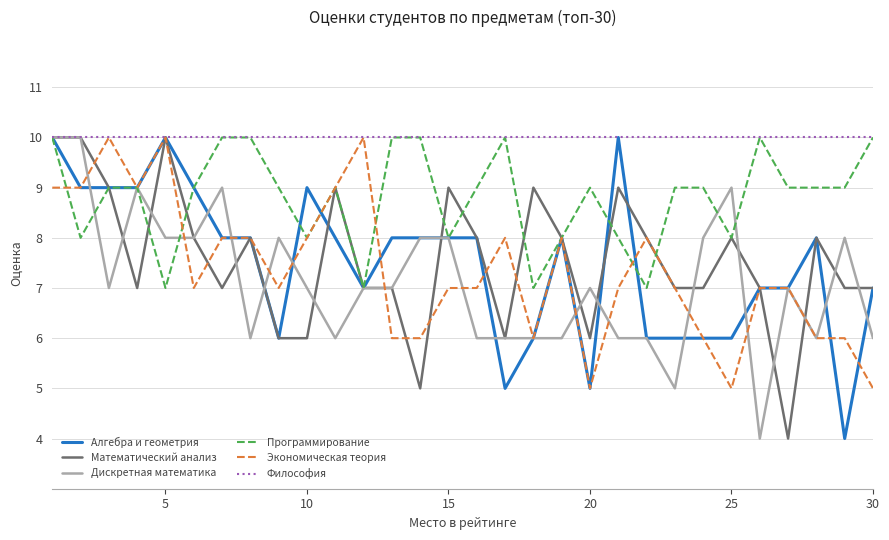

What are all the series names shown in the legend?

Алгебра и геометрия, Математический анализ, Дискретная математика, Программирование, Экономическая теория, Философия